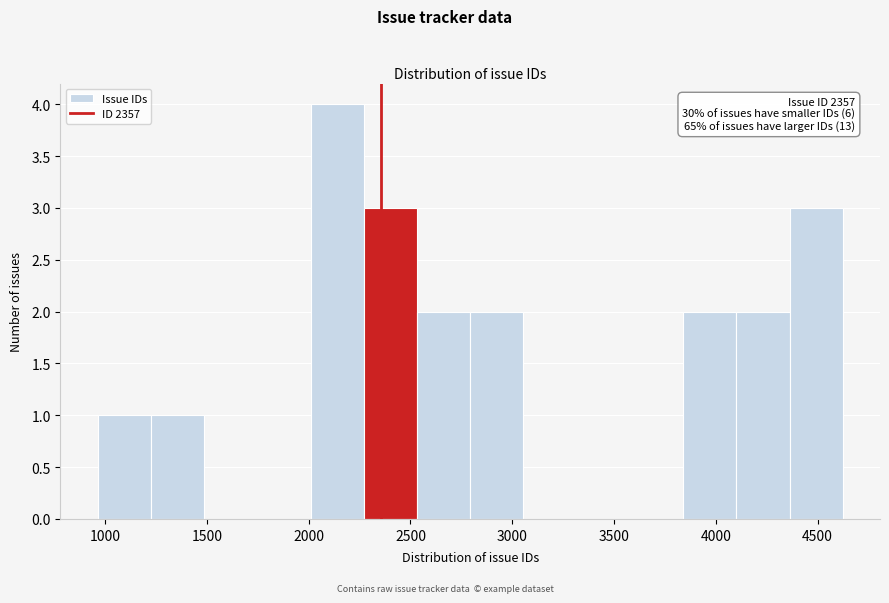

Over which range of the x-axis is the bar tallest?

2000 to 2250